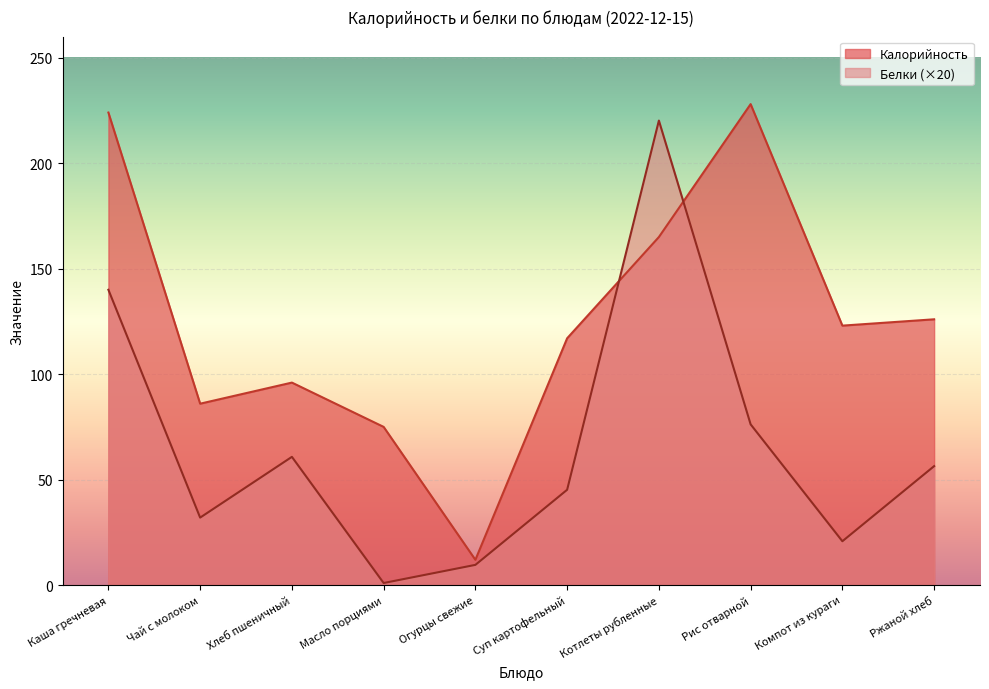

Is the value of Белки at Компот из кураги greater than the value of Калорийность at Масло порциями?

No